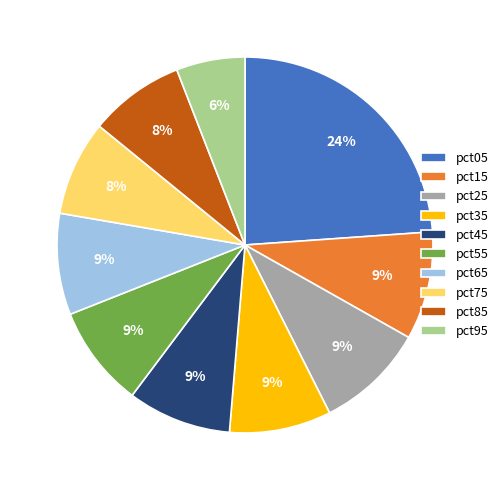

Combined, do pct45 and pct05 account for over 50%?

No